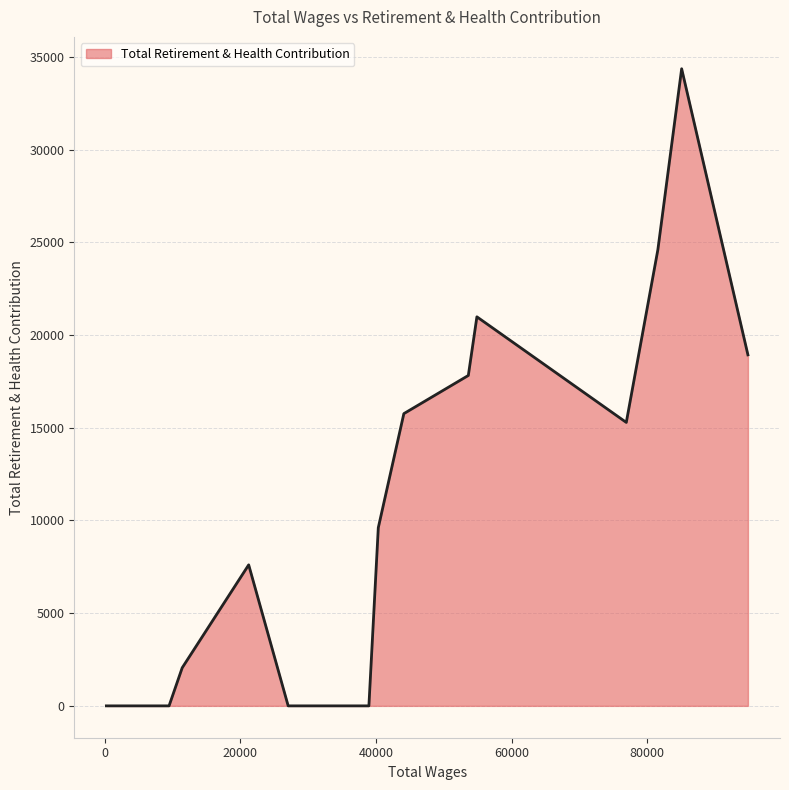

What is the difference between the maximum and minimum values?

34368